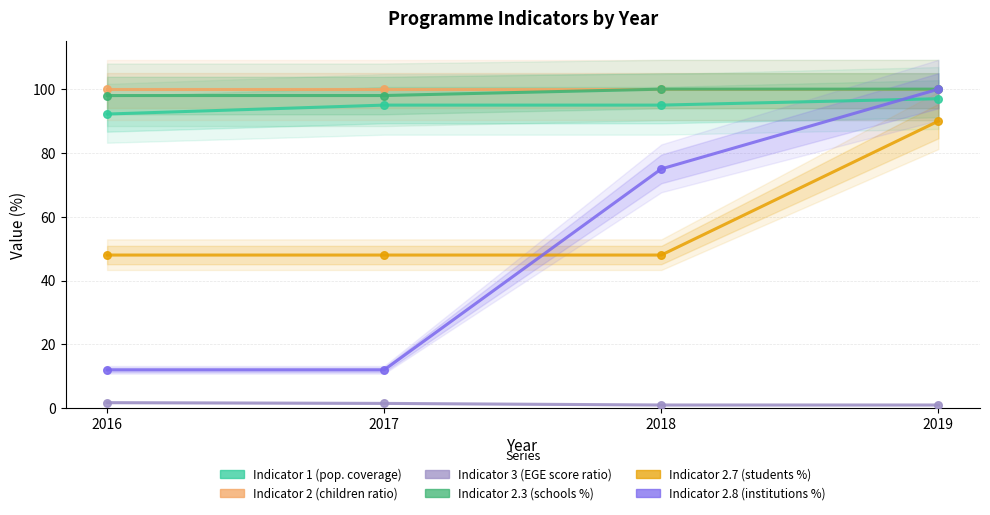

What is the total value across all series at 2016?

351.9